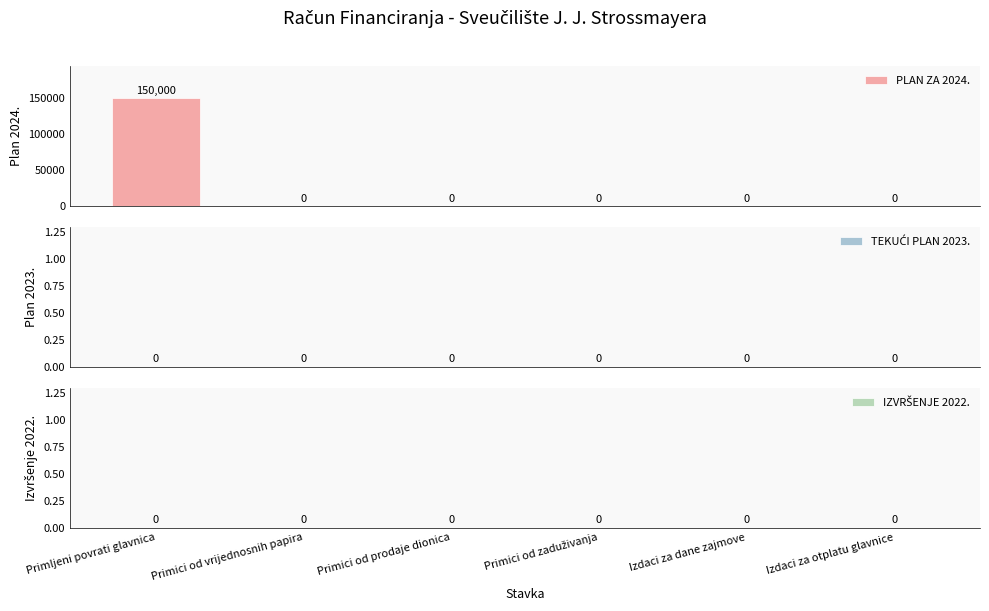

What is the greatest value displayed?

150000